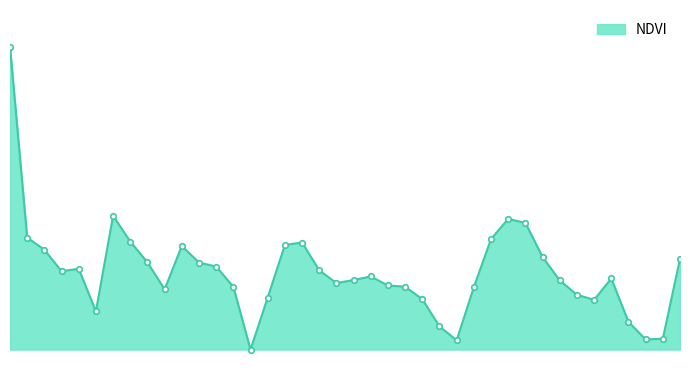

What is the value of the 25th point from the left?

0.1